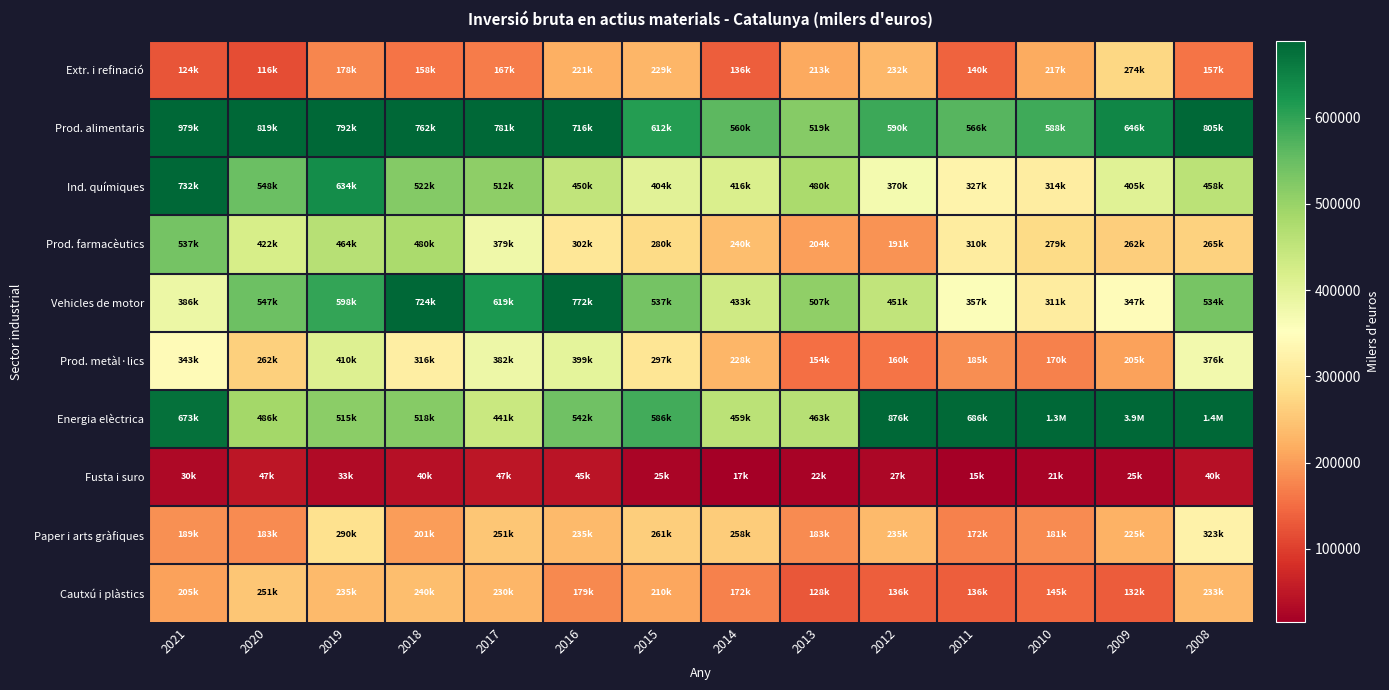

What is the total value across all series at 2017?

3809761